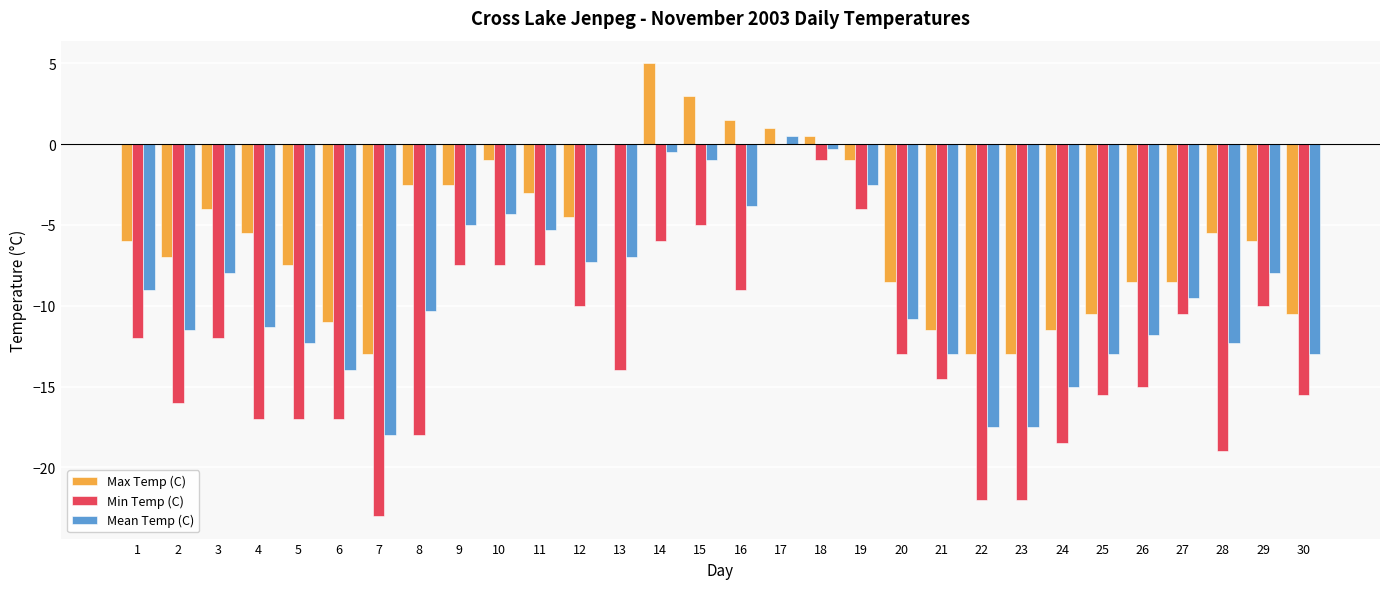

At which category is the sum across all series the highest?

17